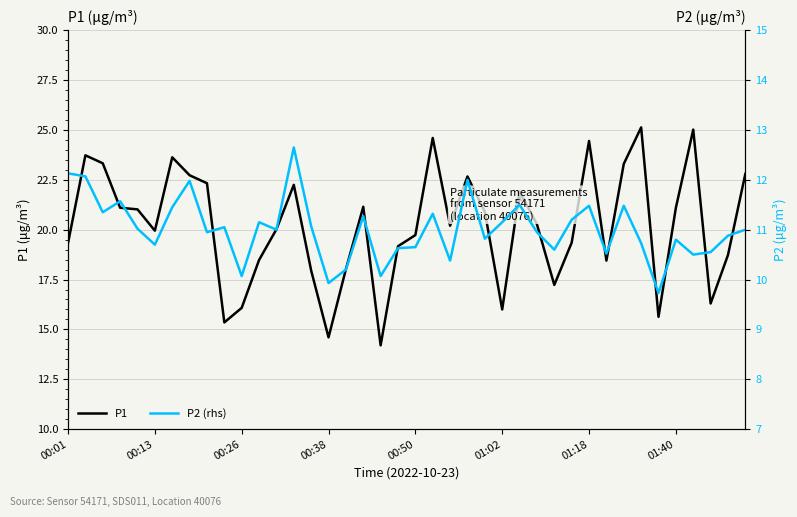

Is it true that P2 (rhs) equals 11.1 at 14?

True